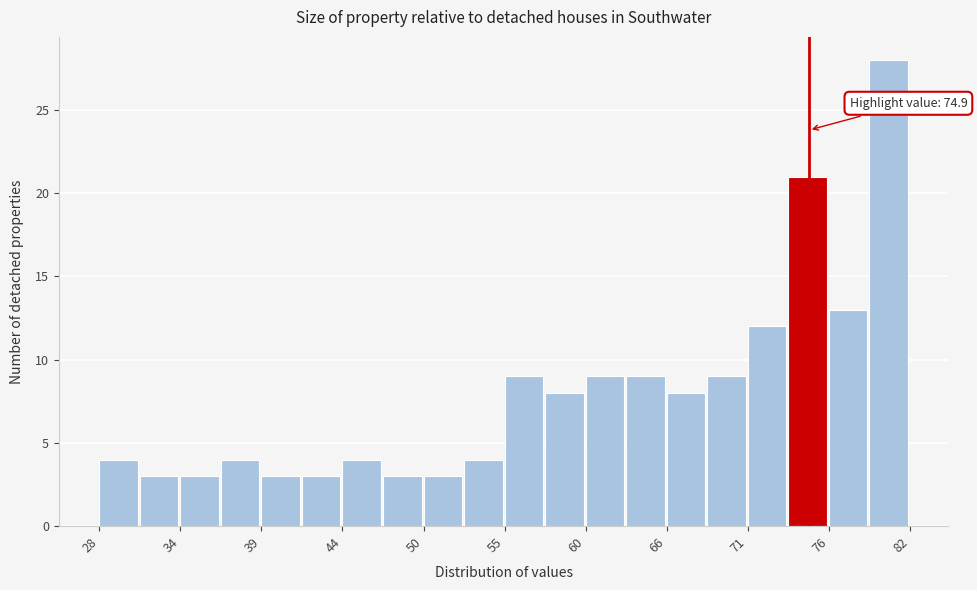

Around what value on the x-axis is the tallest bar? Give the approximate position of its centre, as read against the axis.

80